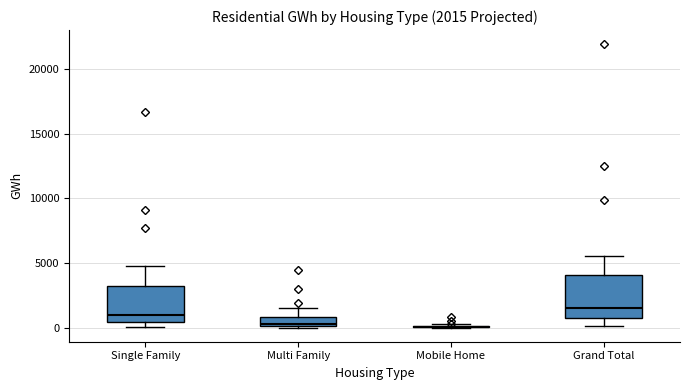

Which box is the tallest, from its lower edge to its upper edge?

Grand Total